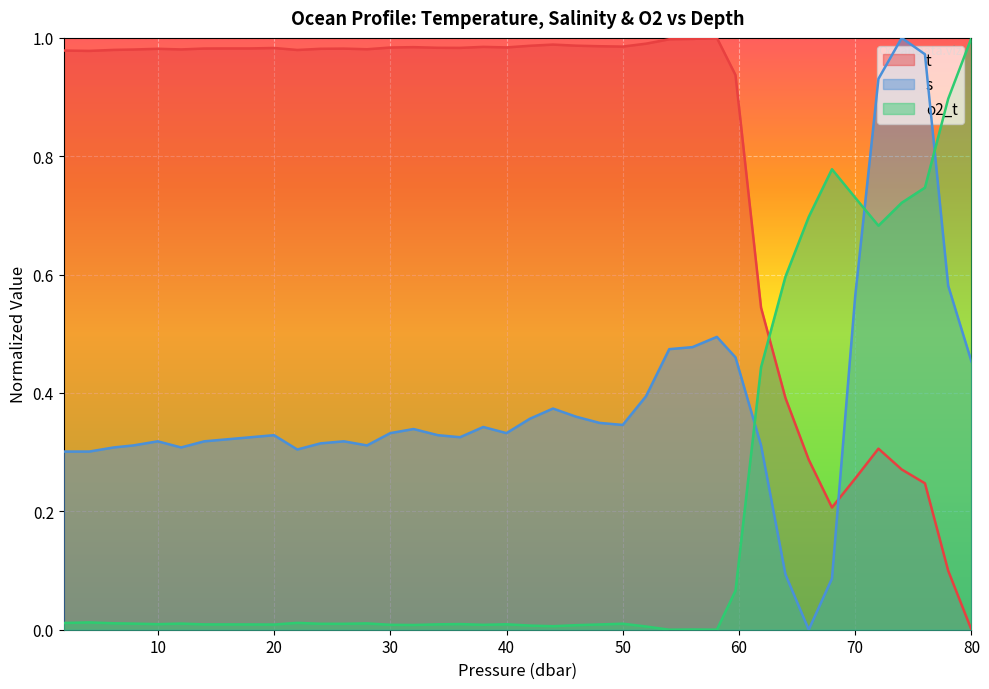

Reading right to left, transcribe all the data shown in this chart.

t: 0.0	0.1	0.2	0.3	0.3	0.3	0.2	0.3	0.4	0.5	0.9	1.0	1.0	1.0	1.0	1.0	1.0	1.0	1.0	1.0	1.0	1.0	1.0	1.0	1.0	1.0	1.0	1.0	1.0	1.0	1.0	1.0	1.0	1.0	1.0	1.0	1.0	1.0	1.0	1.0
s: 0.5	0.6	1.0	1.0	0.9	0.6	0.1	0.0	0.1	0.3	0.5	0.5	0.5	0.5	0.4	0.3	0.3	0.4	0.4	0.4	0.3	0.3	0.3	0.3	0.3	0.3	0.3	0.3	0.3	0.3	0.3	0.3	0.3	0.3	0.3	0.3	0.3	0.3	0.3	0.3
o2_t: 1.0	0.9	0.7	0.7	0.7	0.7	0.8	0.7	0.6	0.4	0.1	0.0	0.0	0.0	0.0	0.0	0.0	0.0	0.0	0.0	0.0	0.0	0.0	0.0	0.0	0.0	0.0	0.0	0.0	0.0	0.0	0.0	0.0	0.0	0.0	0.0	0.0	0.0	0.0	0.0